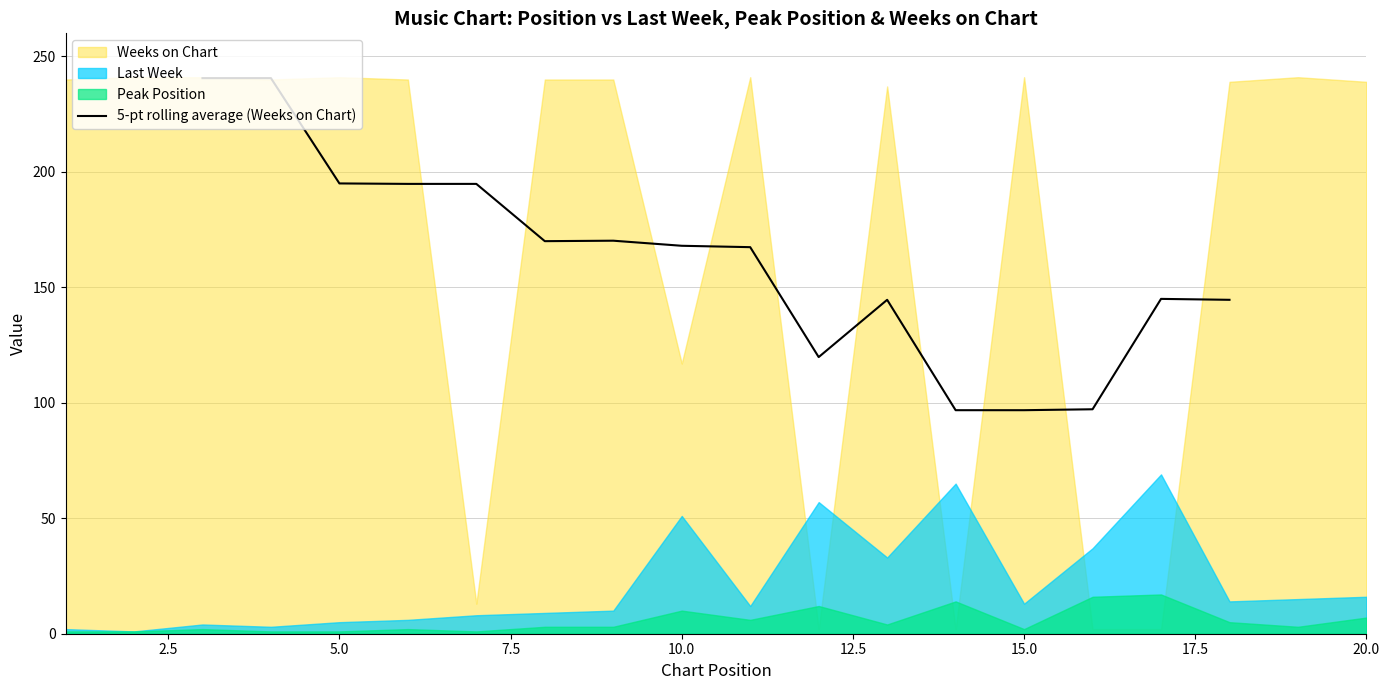

What is the minimum value for 5-pt rolling average (Weeks on Chart)?

96.8